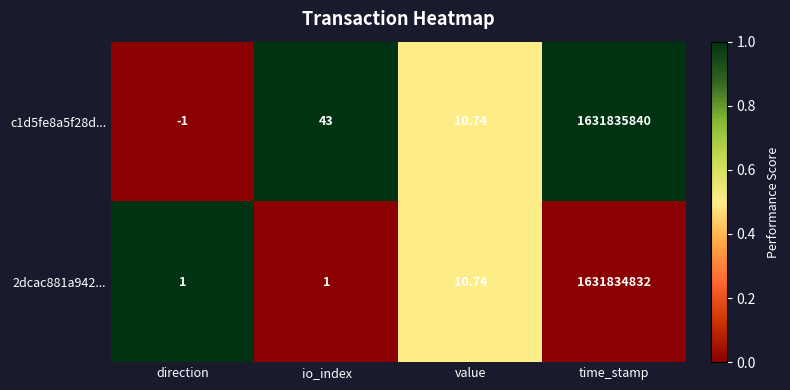

At how many categories does at least one series exceed 0?

4